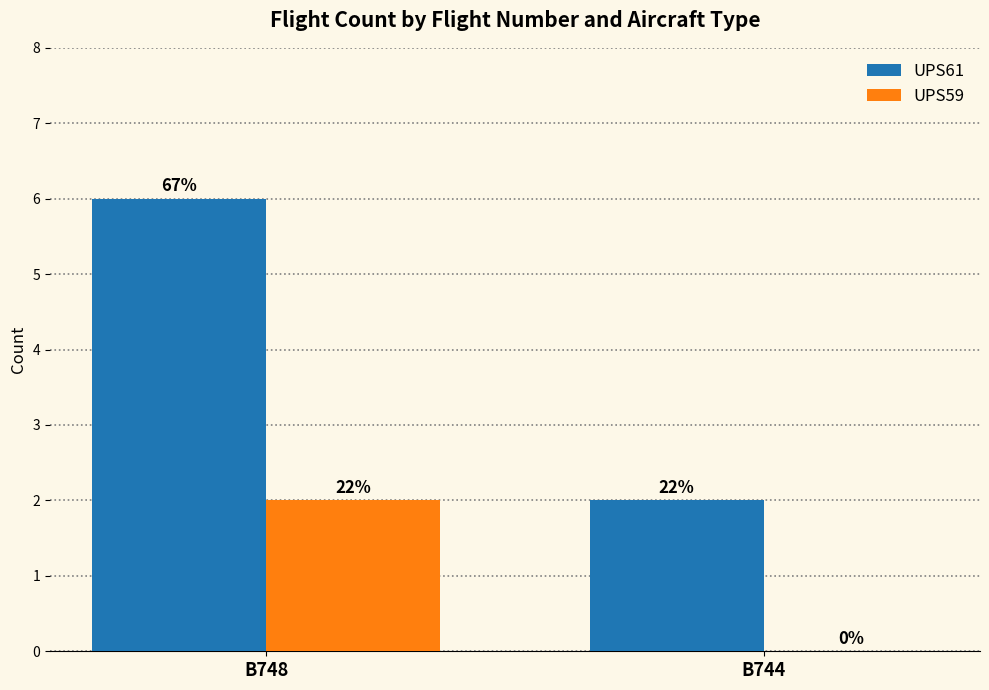

The value of UPS59 at B748 is 3. True or false?

False